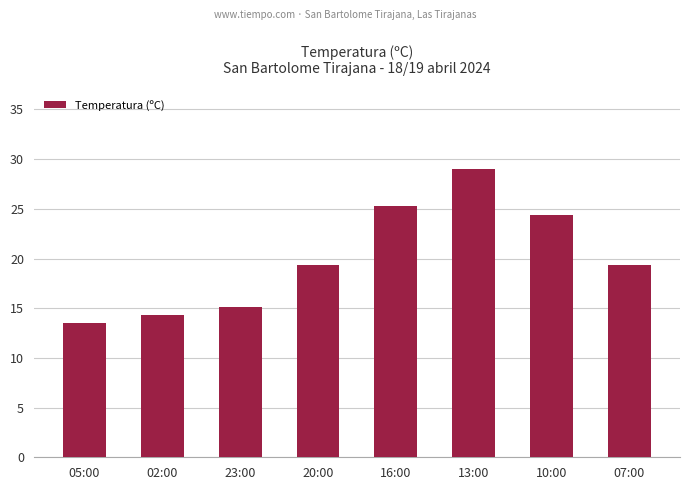

What is the ratio of the value at 16:00 to the value at 05:00?

1.9